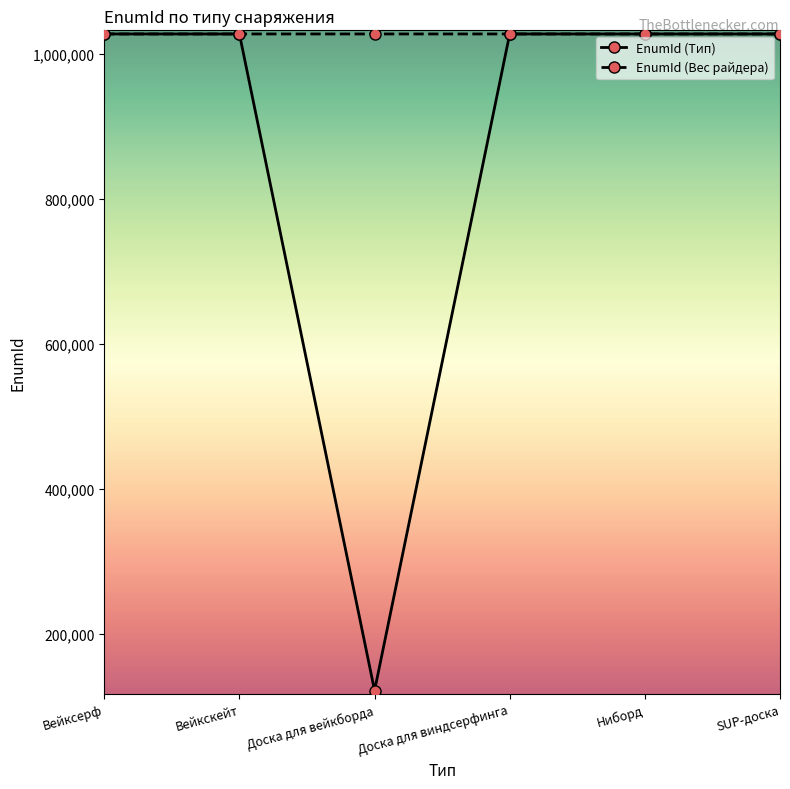

What is the spread (max minus min) of values at Доска для вейкборда?

906431